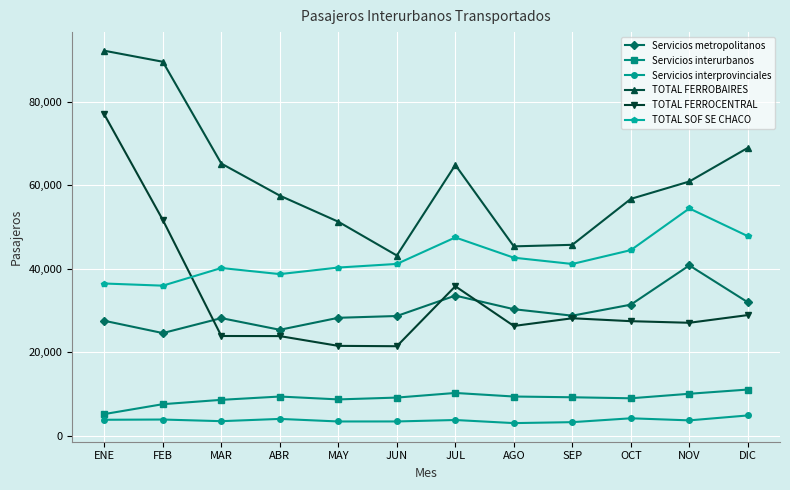

Where do TOTAL FERROCENTRAL and Servicios metropolitanos first cross each other?

FEB and MAR